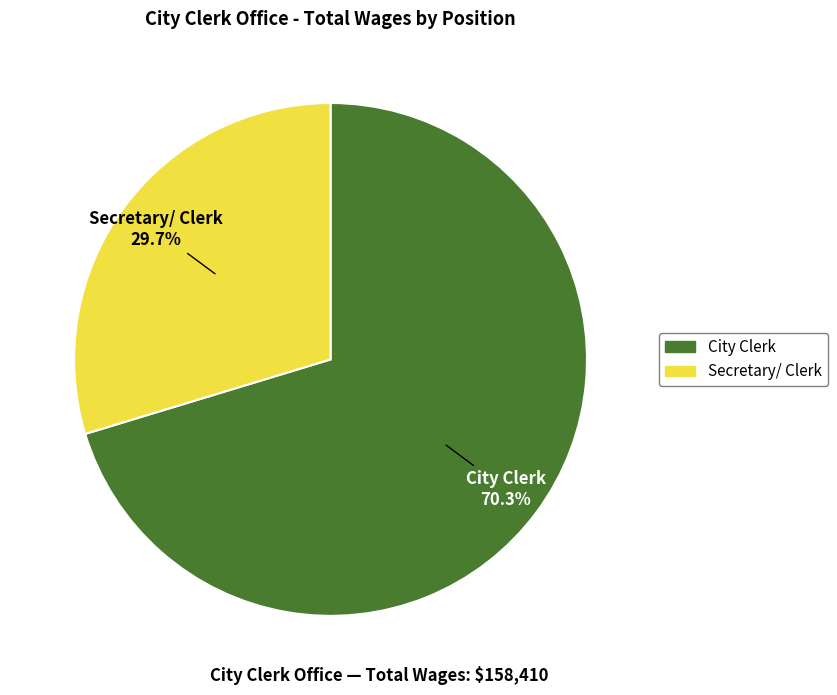

True or false: Secretary/ Clerk accounts for 40% of the total.

False